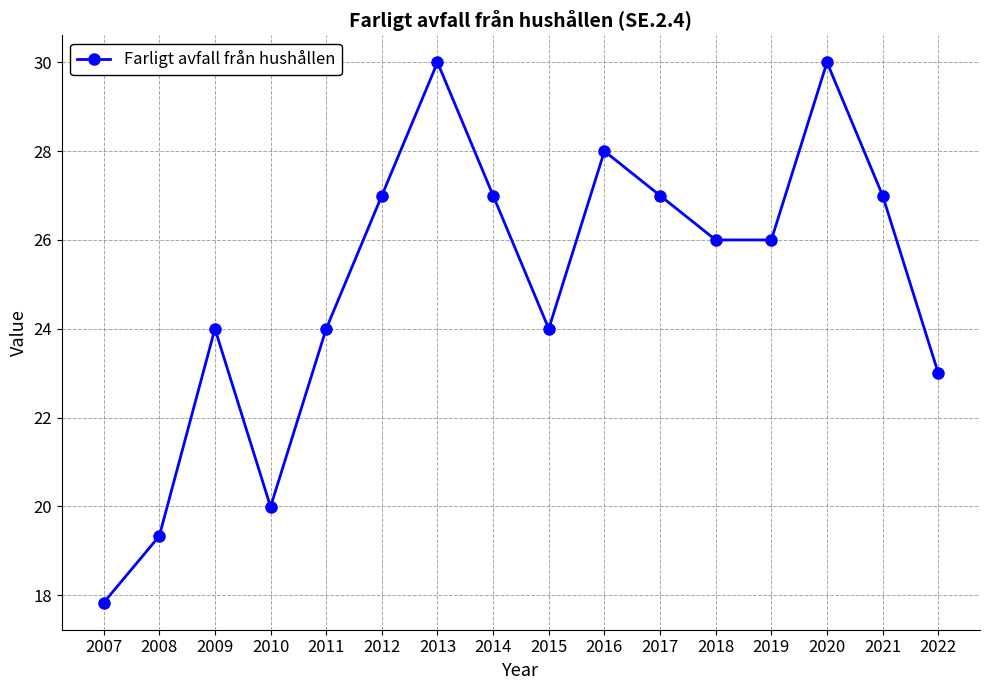

Which label corresponds to the smallest value in the chart?

2007